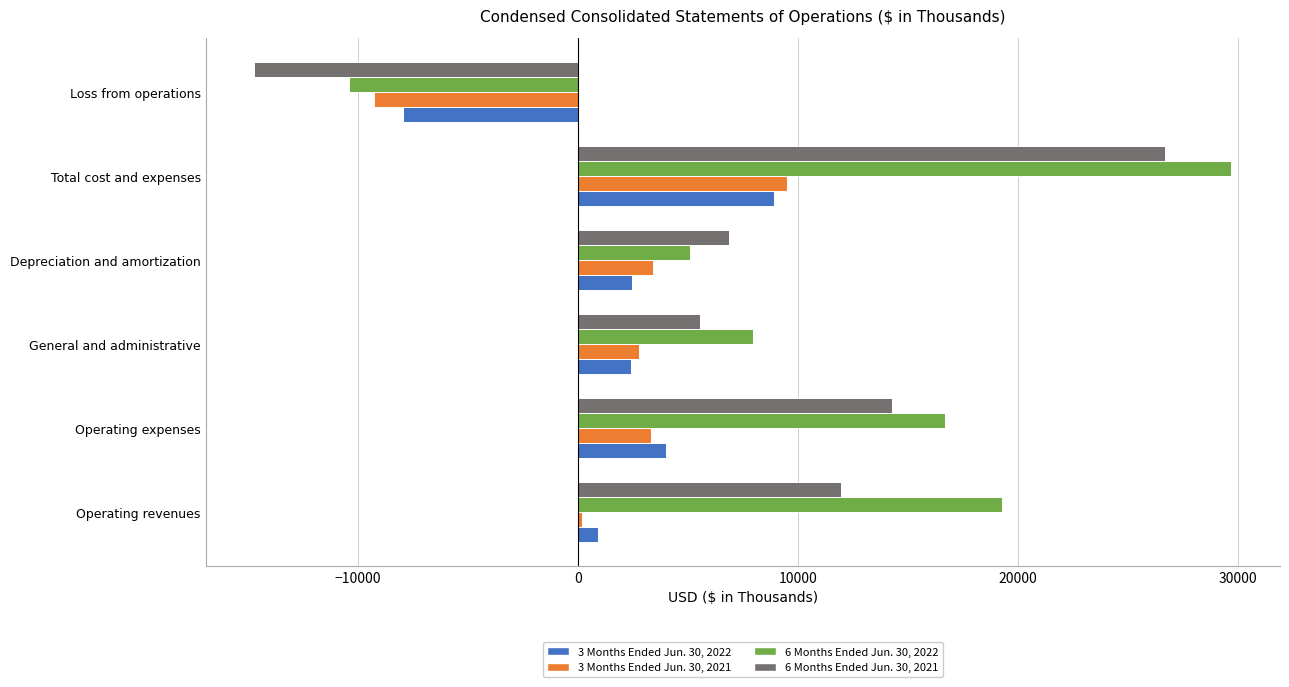

Which series has the largest total across all categories?

6 Months Ended Jun. 30, 2022